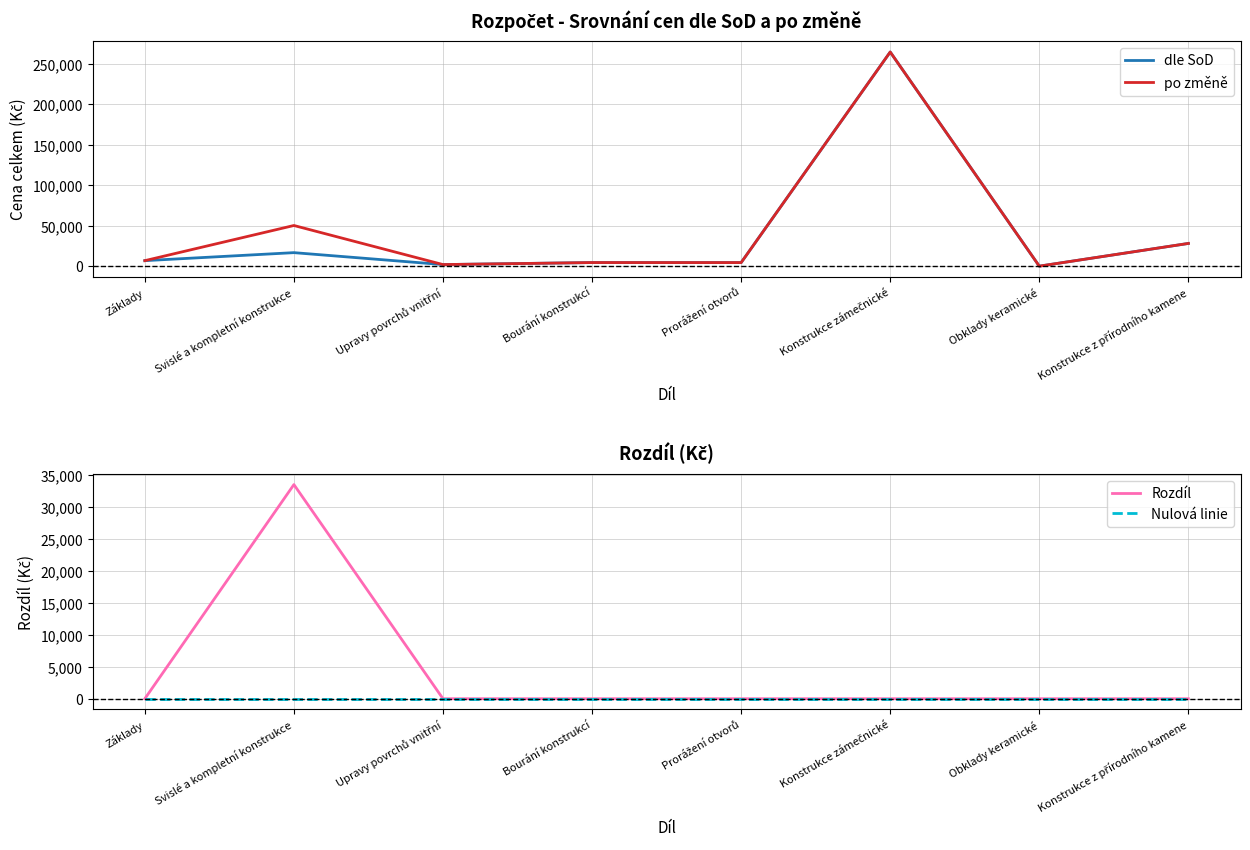

Read the dle SoD value at Konstrukce zámečnické.

264537.5